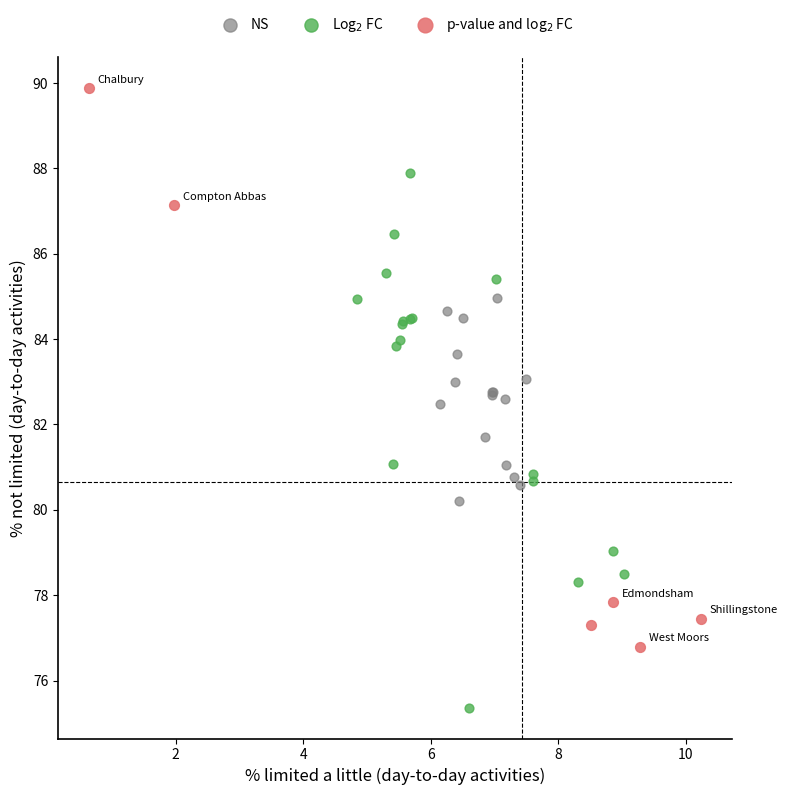

What are all the series names shown in the legend?

NS, Log$_2$ FC, p-value and log$_2$ FC